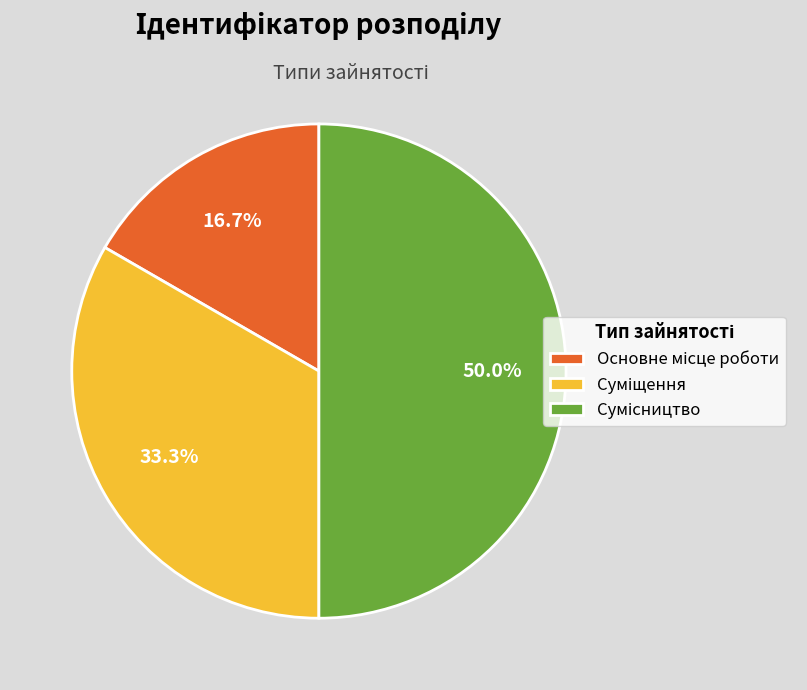

How many segments does this pie chart have?

3